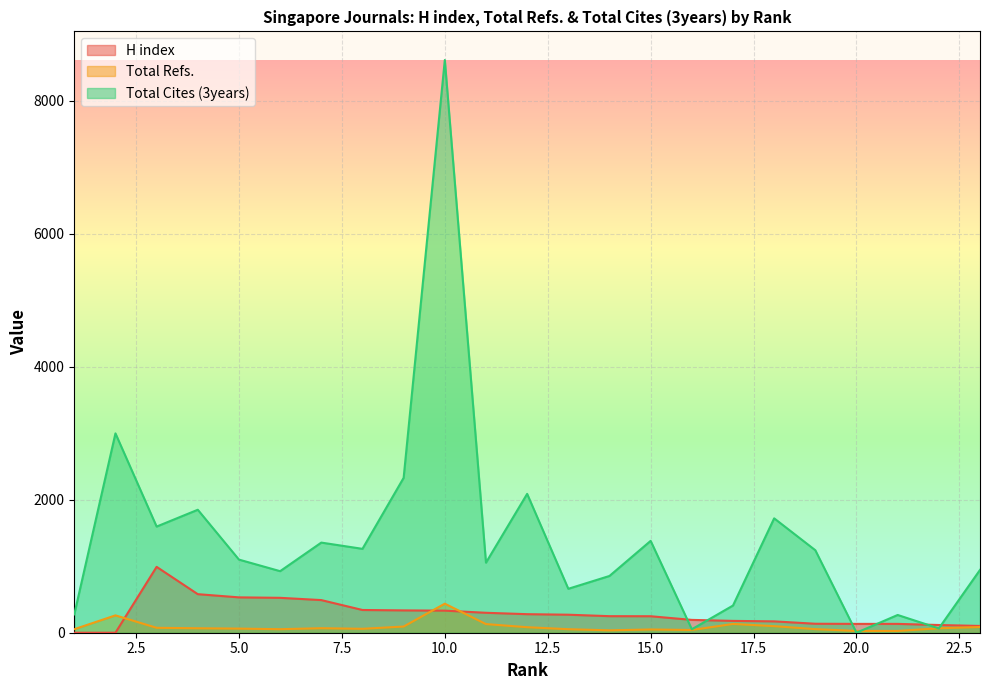

Which series has the largest range (max minus min)?

Total Cites (3years)